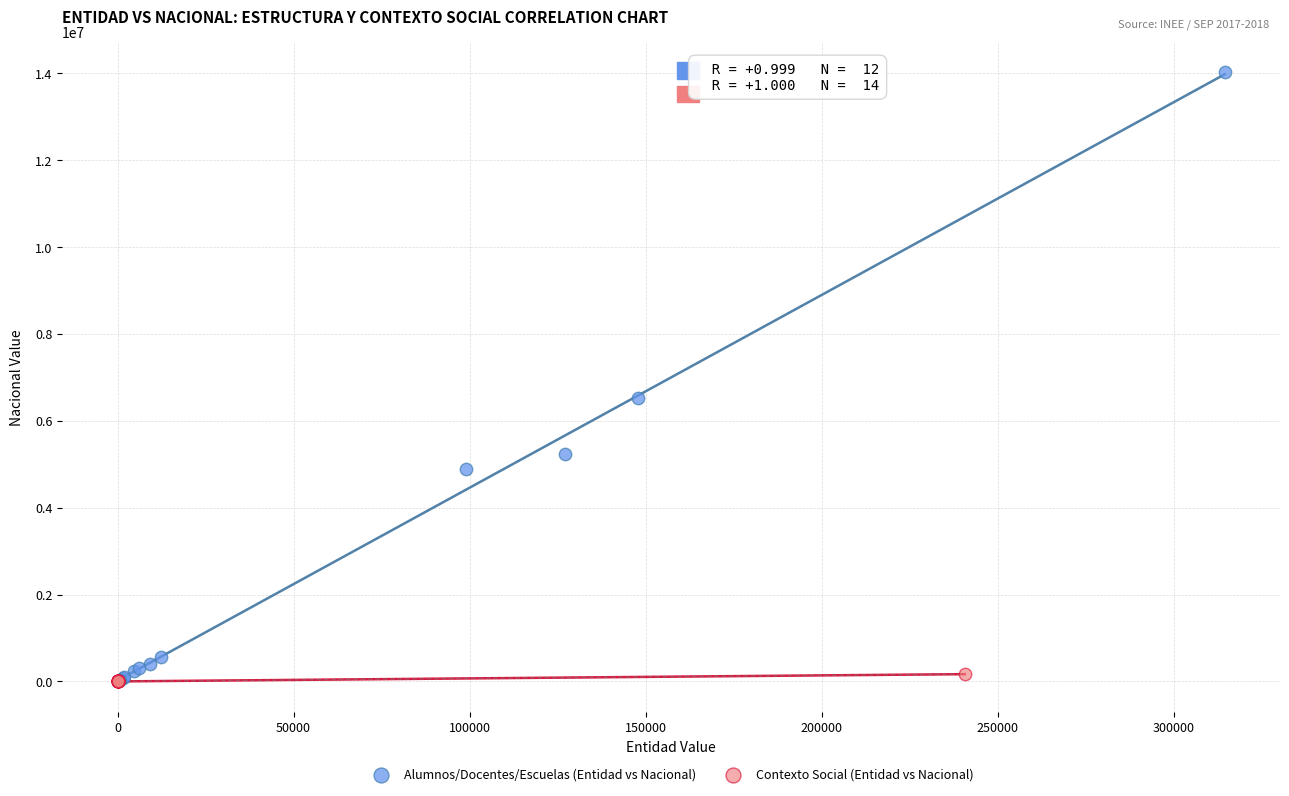

Which series contains the highest Y value?

Alumnos/Docentes/Escuelas (Entidad vs Nacional)